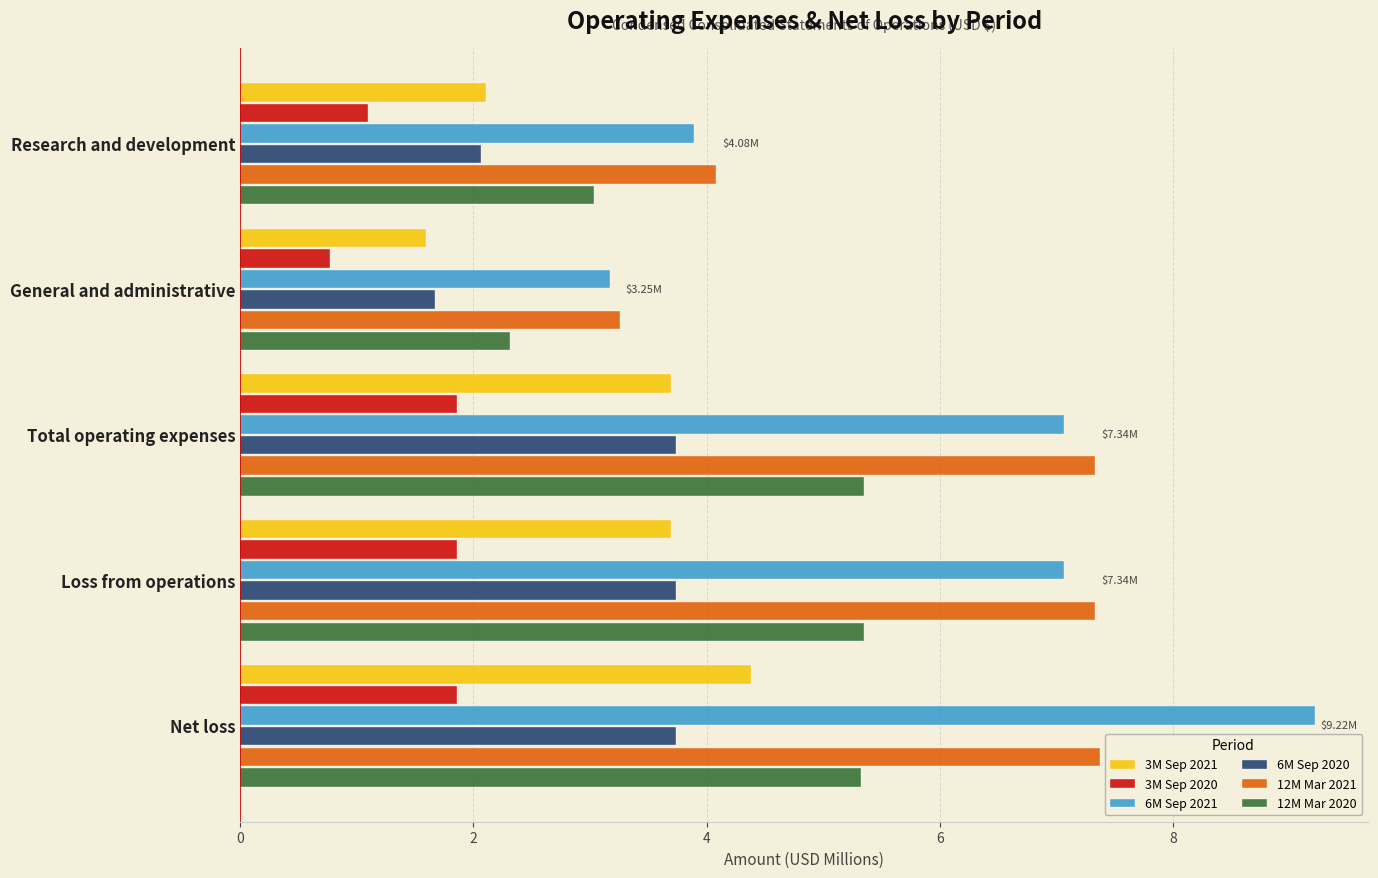

Between General and administrative and Total operating expenses, which series saw the biggest shift?

12M Mar 2021